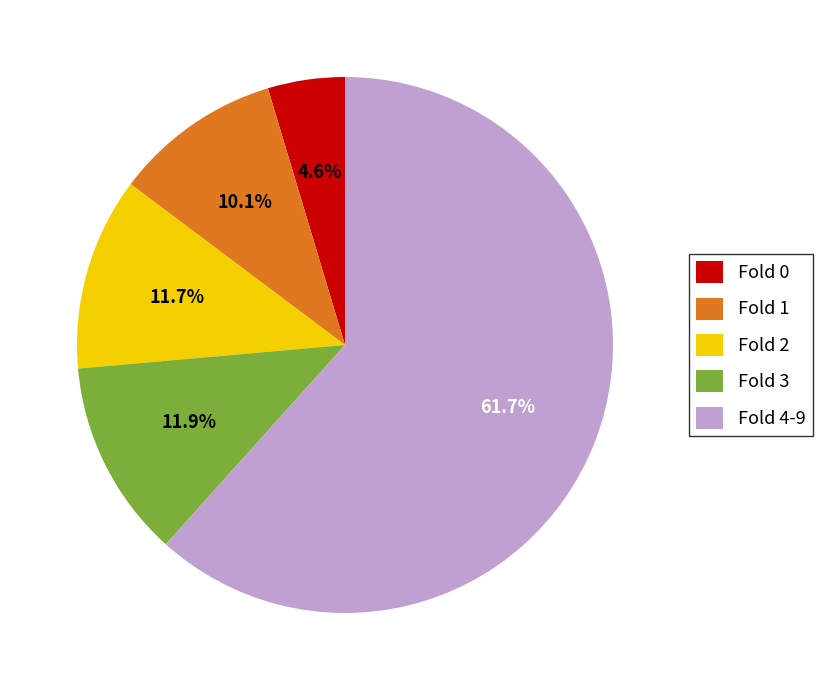

Does any single category account for the majority?

Yes